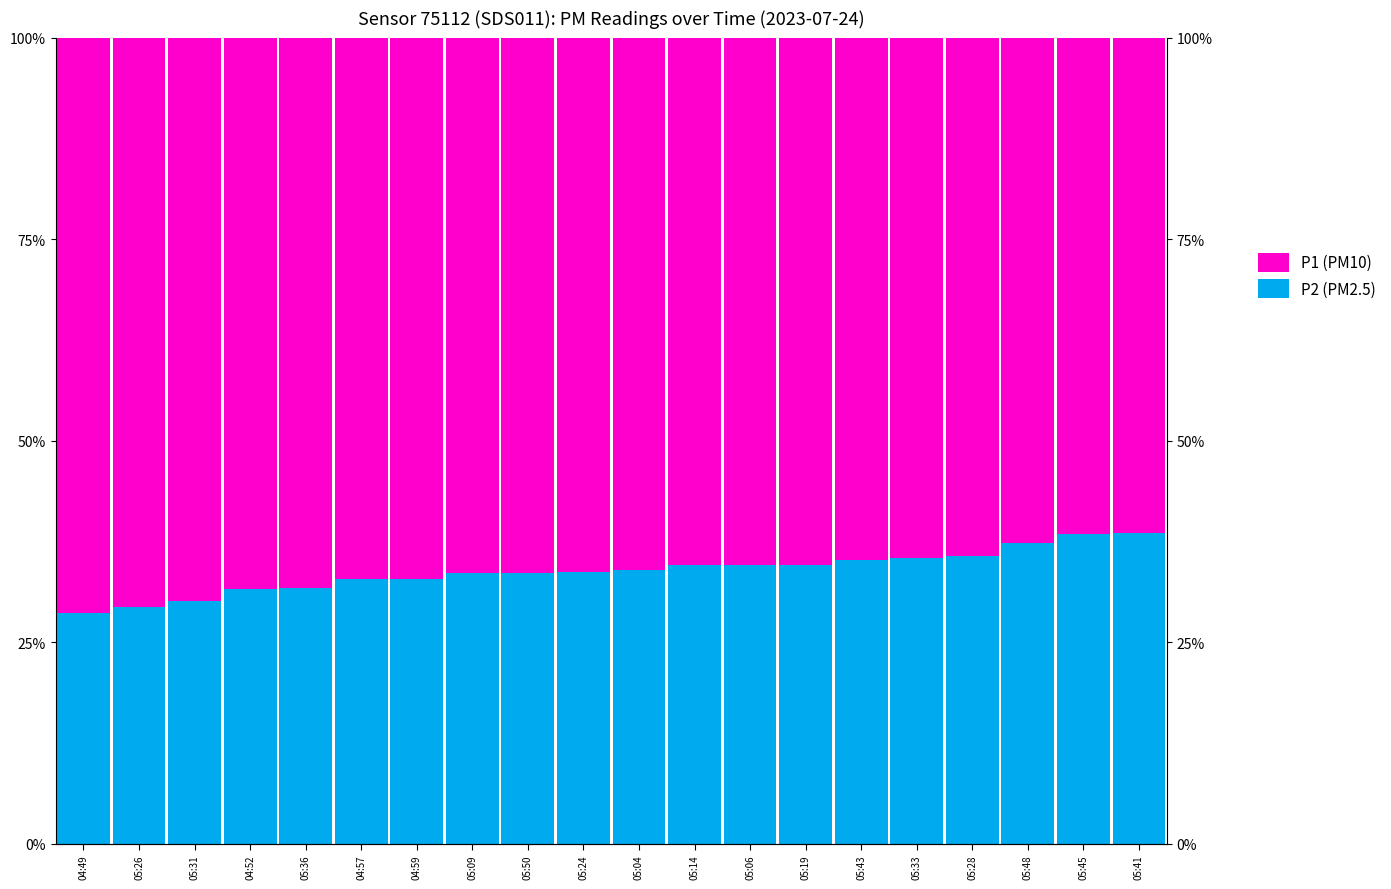

Rank the categories by P2 value from highest to lowest.

05:41, 05:45, 05:48, 05:28, 05:33, 05:43, 05:19, 05:06, 05:14, 05:04, 05:24, 05:50, 05:09, 04:59, 04:57, 05:36, 04:52, 05:31, 05:26, 04:49